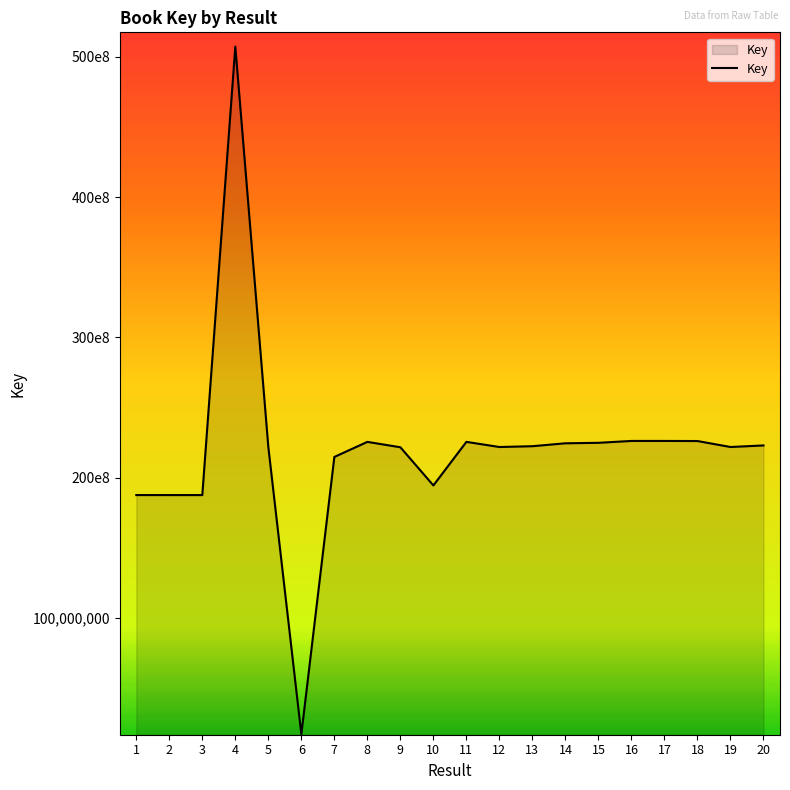

Rank the categories by value from highest to lowest.

4, 16, 17, 18, 8, 11, 15, 14, 20, 13, 5, 19, 12, 9, 7, 10, 1, 2, 3, 6